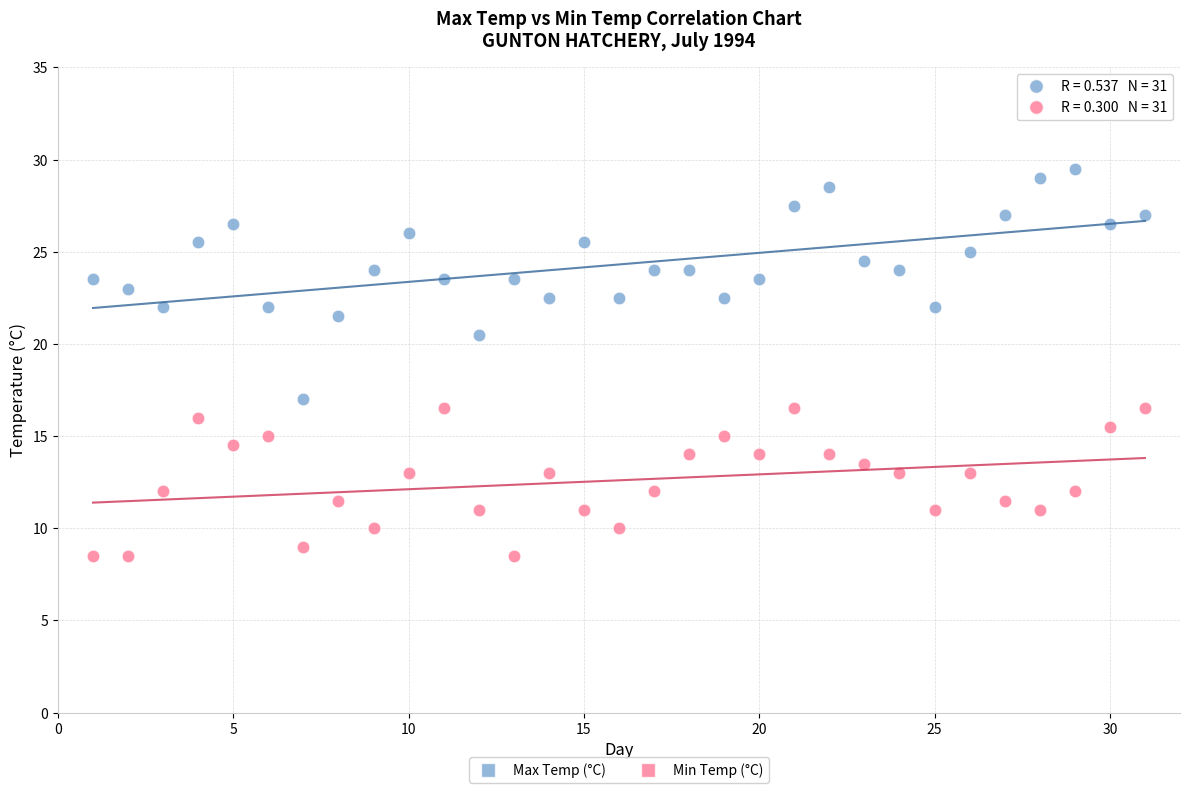

Across all data points, what is the range of Y values (max minus min)?

21.0